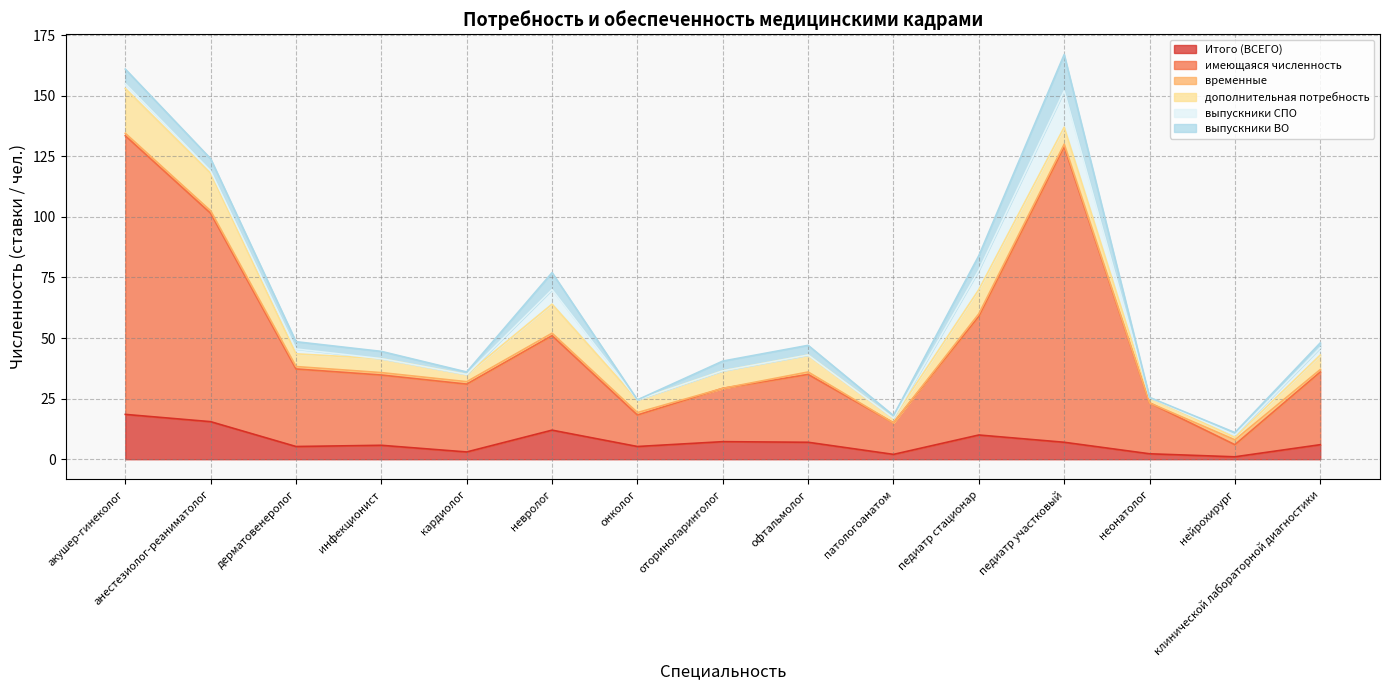

True or false: имеющаяся численность has more than 2 points higher than both neighbors.

True